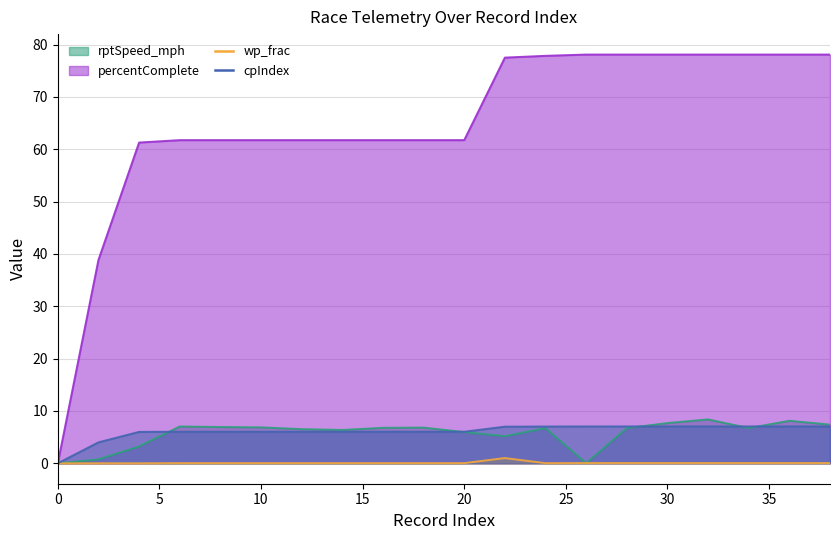

What is the value of the cpIndex point at the 18th from the left?

7.0